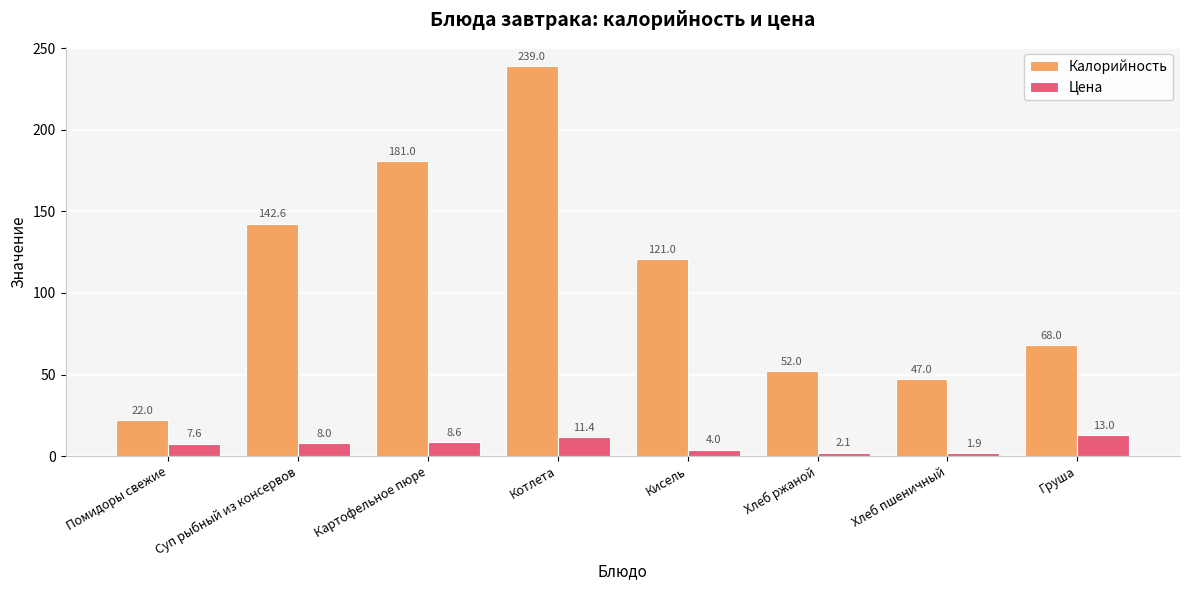

Reading left to right, transcribe all the data shown in this chart.

Калорийность: Помидоры свежие=22.0	Суп рыбный из консервов=142.6	Картофельное пюре=181.0	Котлета=239.0	Кисель=121.0	Хлеб ржаной=52.0	Хлеб пшеничный=47.0	Груша=68.0
Цена: Помидоры свежие=7.6	Суп рыбный из консервов=8.0	Картофельное пюре=8.6	Котлета=11.4	Кисель=4.0	Хлеб ржаной=2.1	Хлеб пшеничный=1.9	Груша=13.0